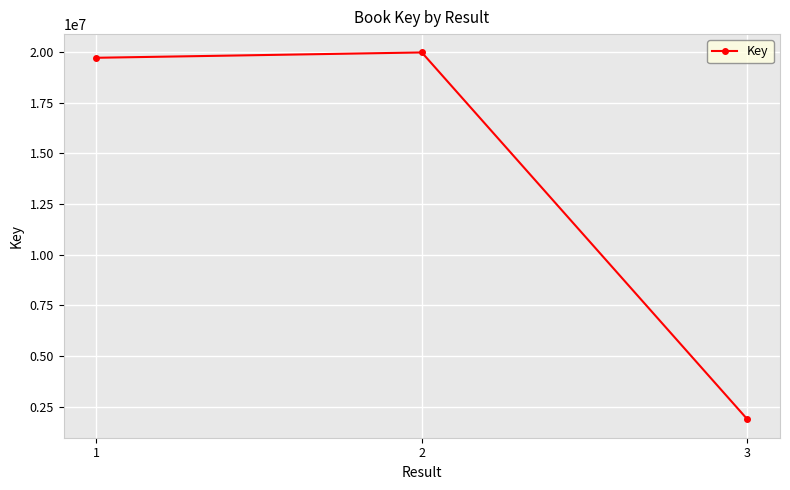

What is the ratio of the value at 1 to the value at 3?

10.5